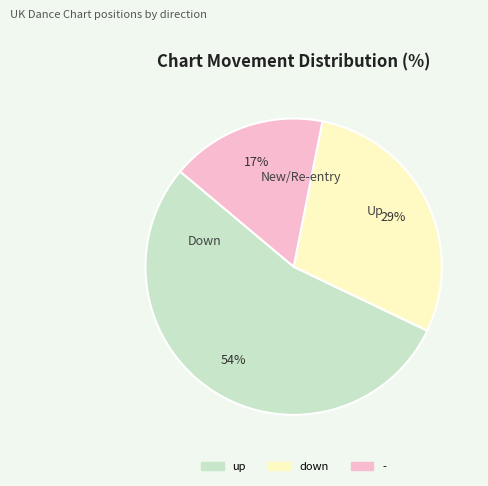

Approximately how many times larger is the value at down compared to -?

1.7